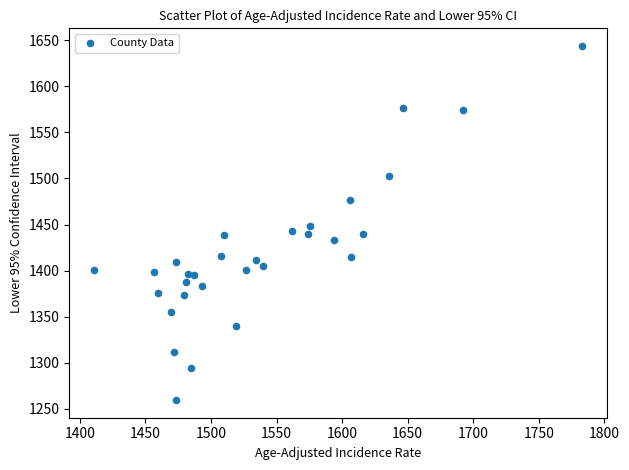

What is the range of X values (max minus min)?

372.6